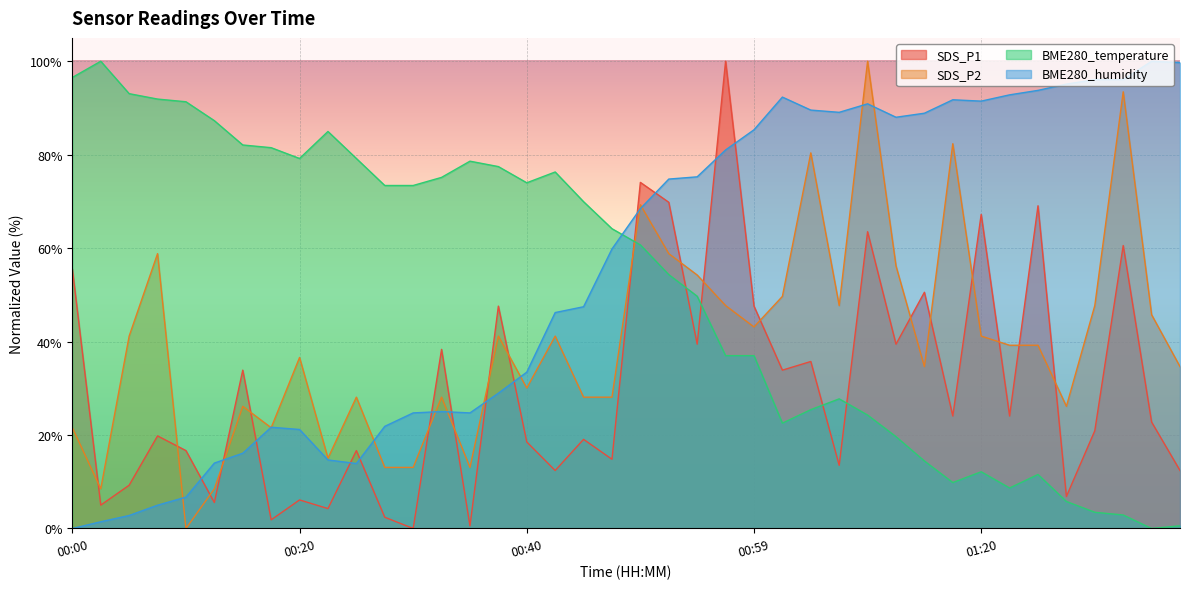

What are all the series names shown in the legend?

SDS_P1, SDS_P2, BME280_temperature, BME280_humidity